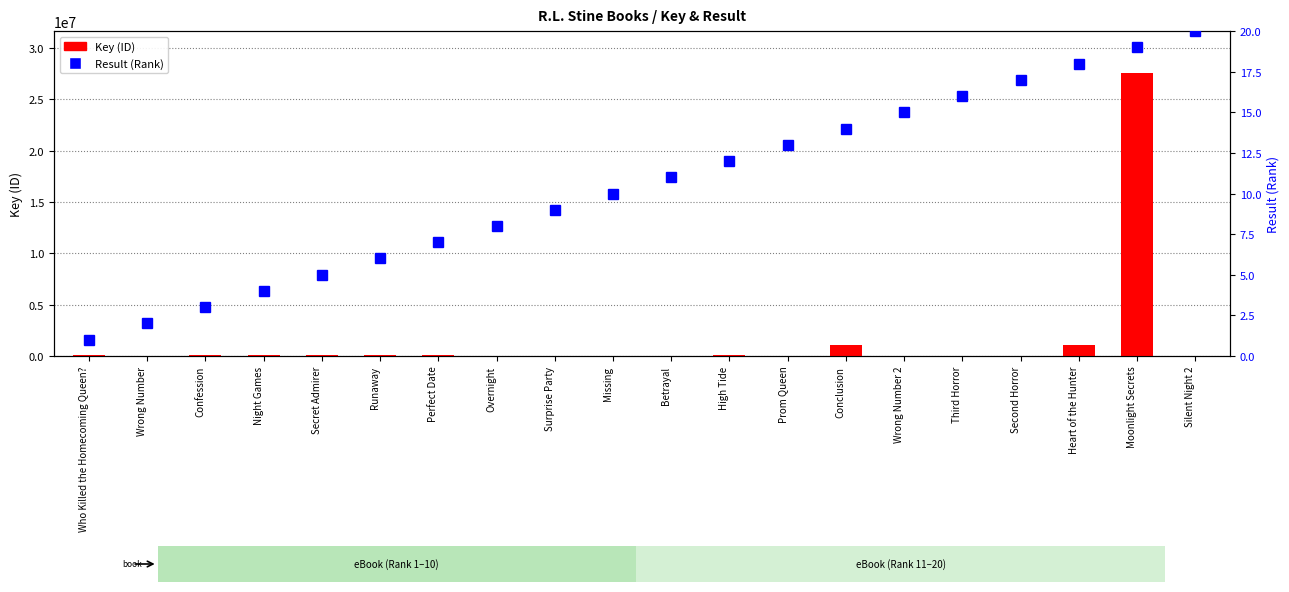

What is the label of the 12th bar from the left?

High Tide